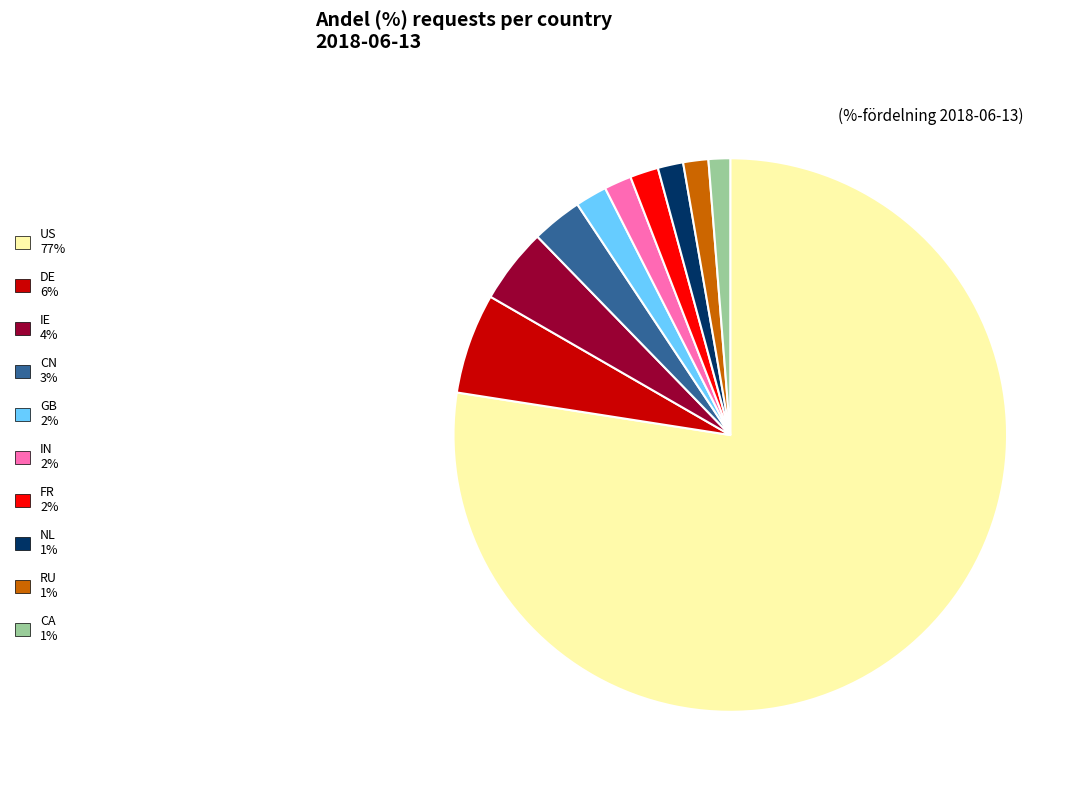

Between US and CN, which is larger?

US